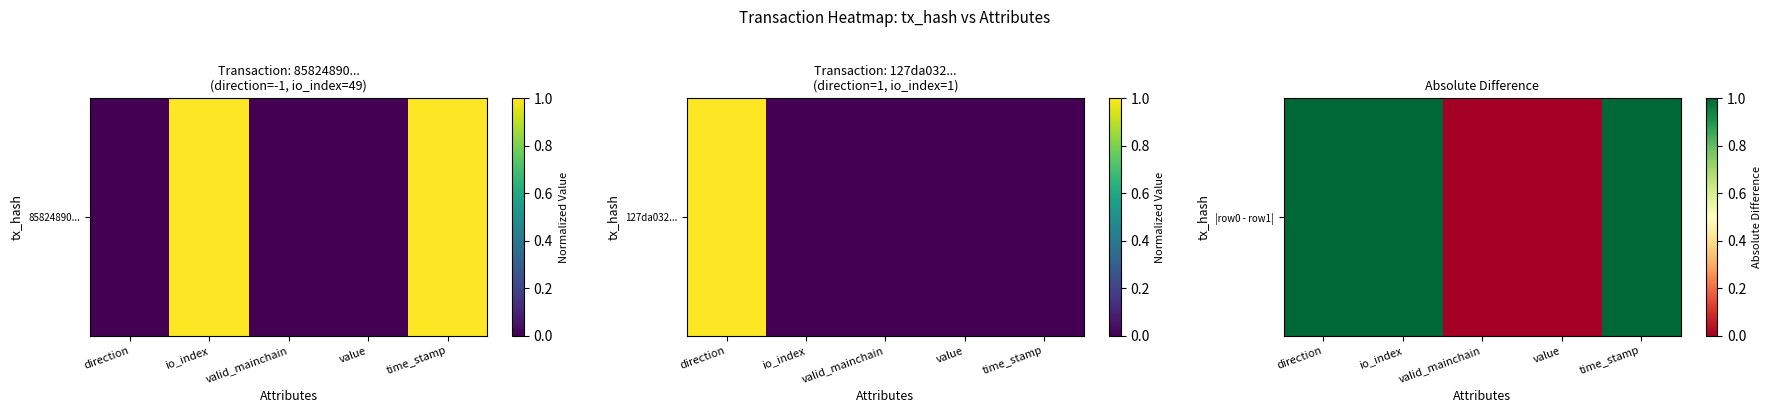

What is the average value?

1